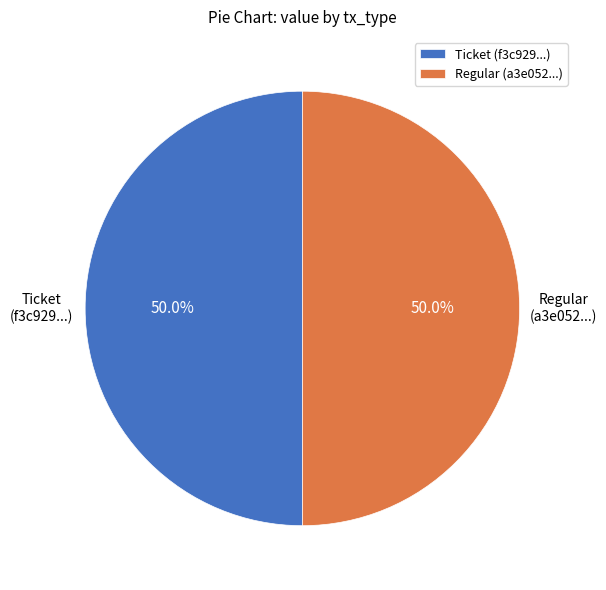

Approximately how many times larger is the value at Regular (a3e052...) compared to Ticket (f3c929...)?

1.0